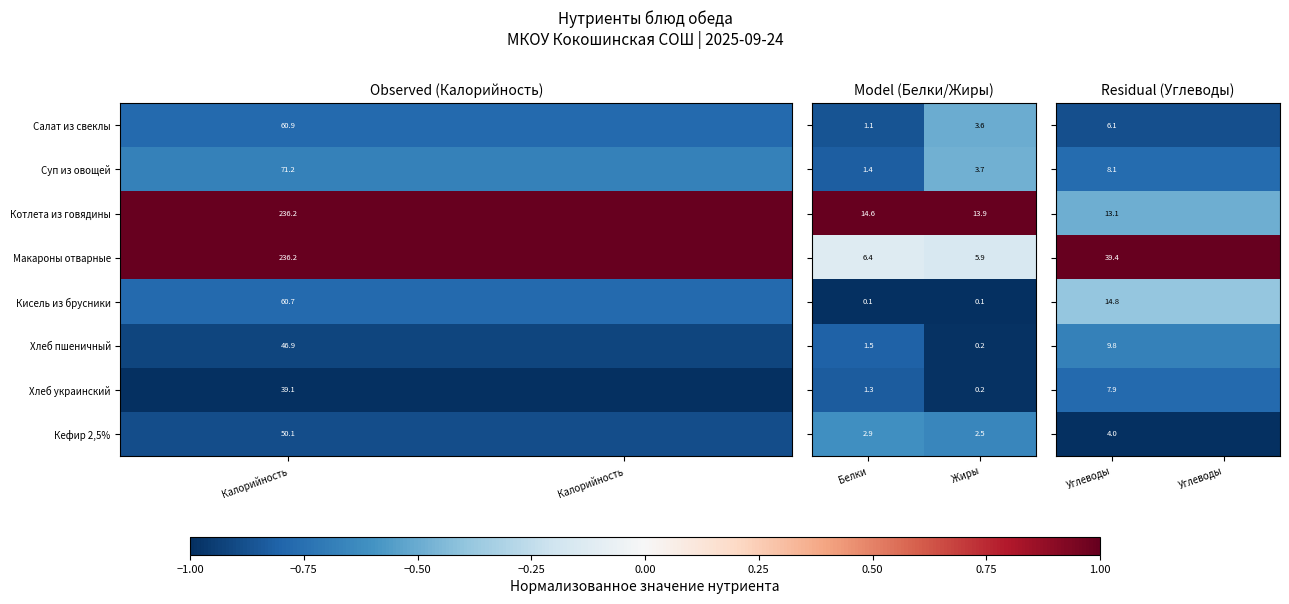

What is the approximate value of Макароны отварные at Углеводы?

1.0